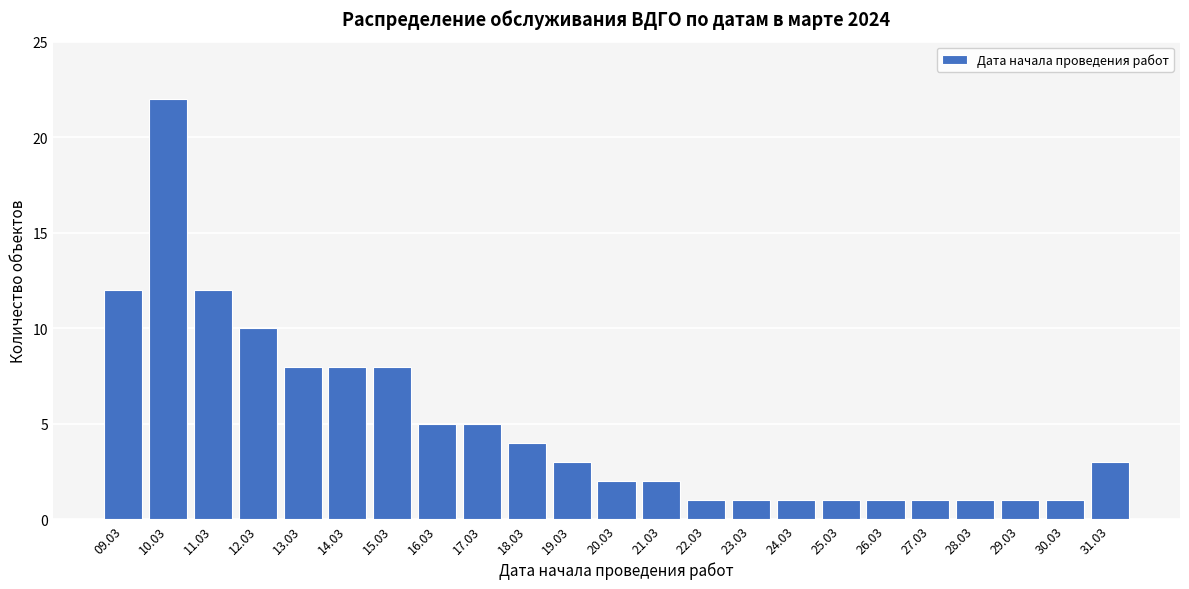

Reading left to right, list all the values displayed in this chart.

12	22	12	10	8	8	8	5	5	4	3	2	2	1	1	1	1	1	1	1	1	1	3